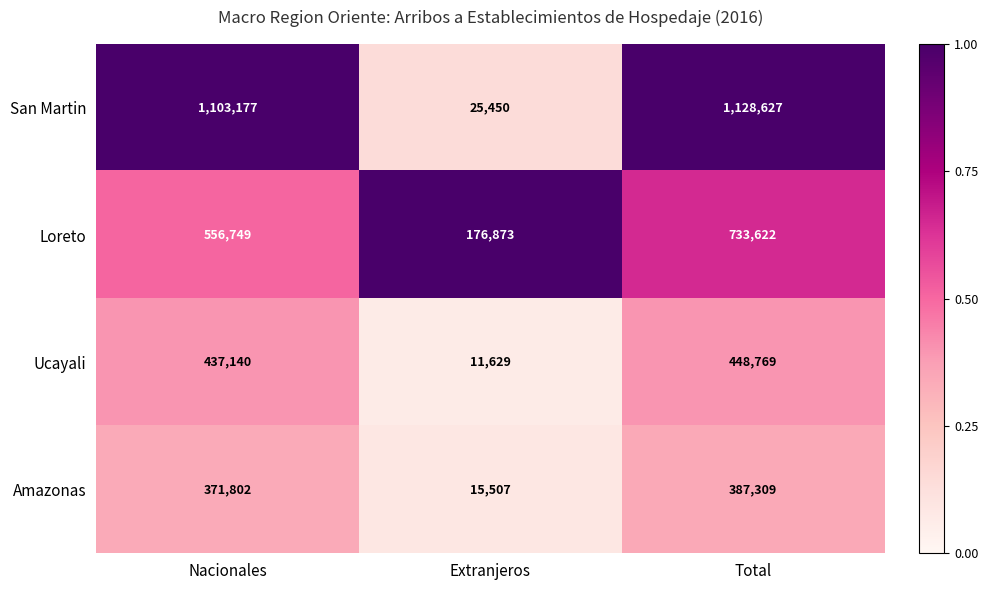

At Extranjeros, list the series in order from largest to smallest.

Loreto, San Martin, Amazonas, Ucayali